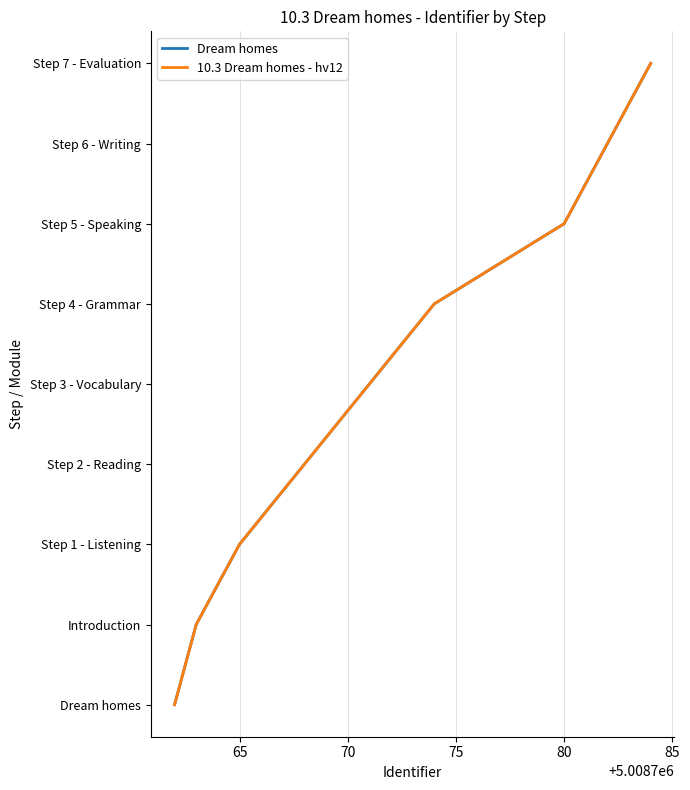

Does the chart display data point markers on the line(s)?

No